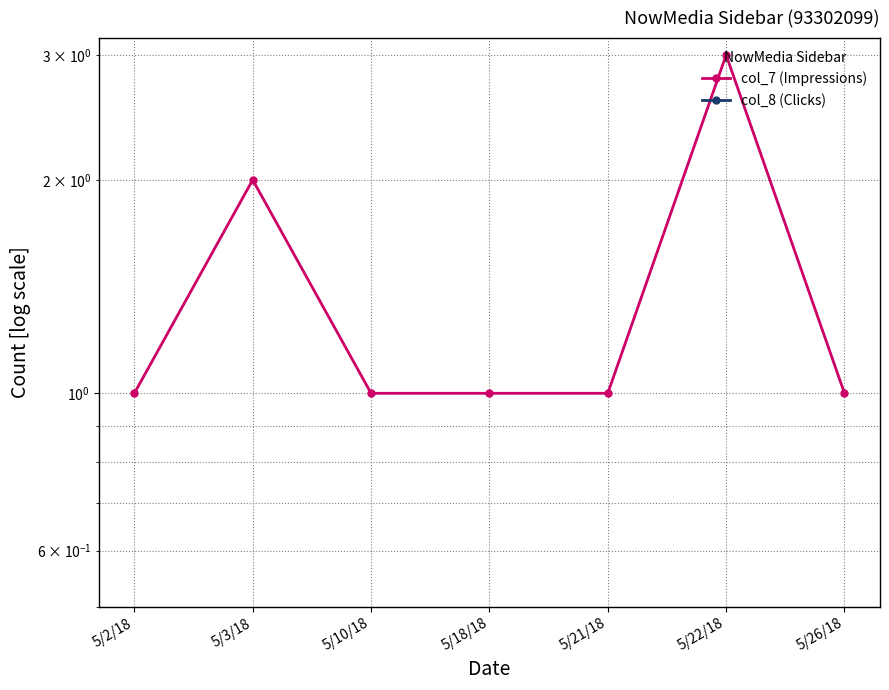

Between 5/10/18 and 5/26/18, which series saw the biggest shift?

col_7 (Impressions)